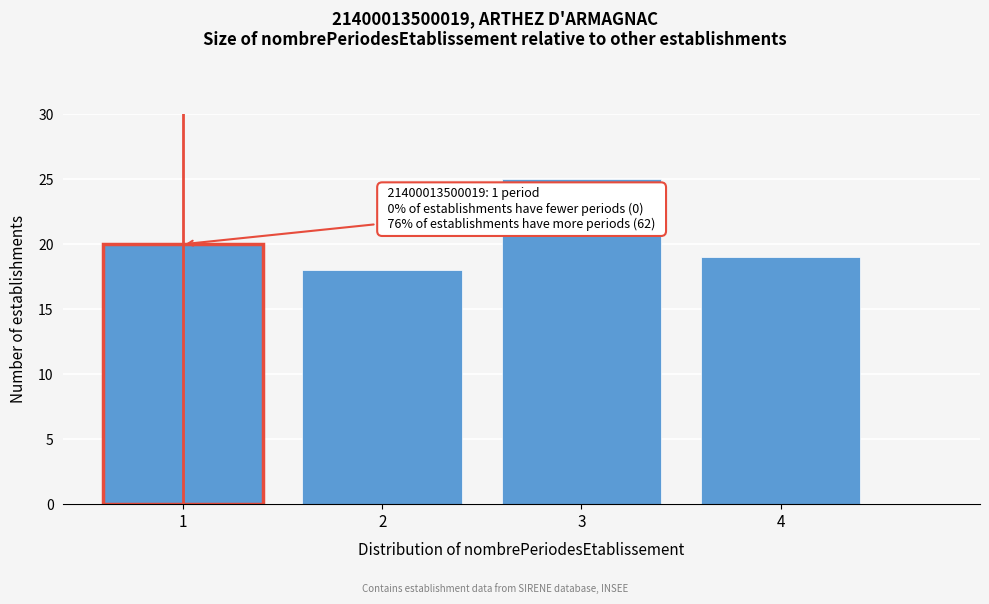

Reading left to right, list all the values displayed in this chart.

1=20	2=18	3=25	4=19